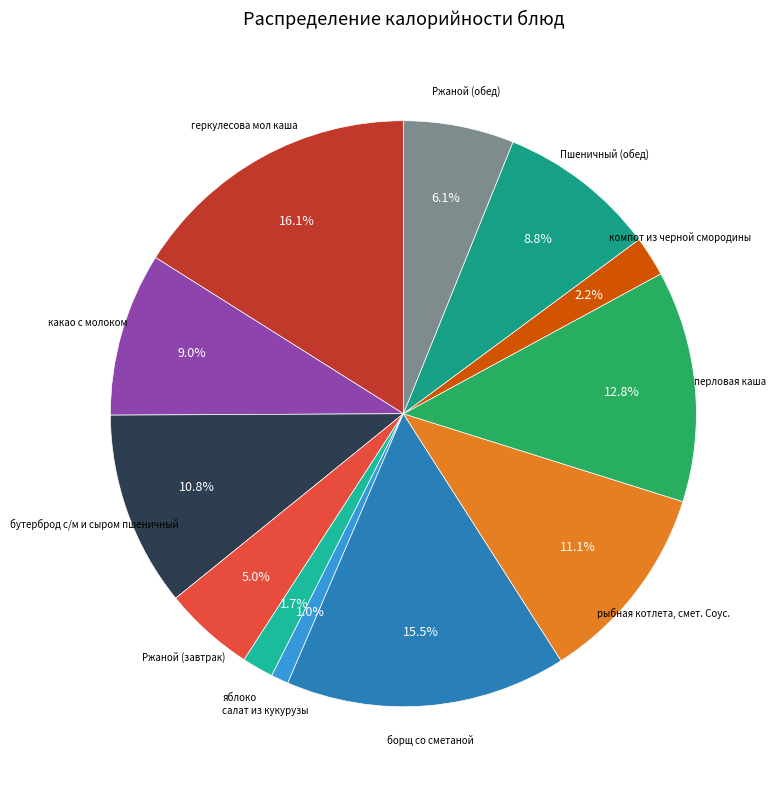

Is рыбная котлета, смет. Соус. the majority of the pie?

No